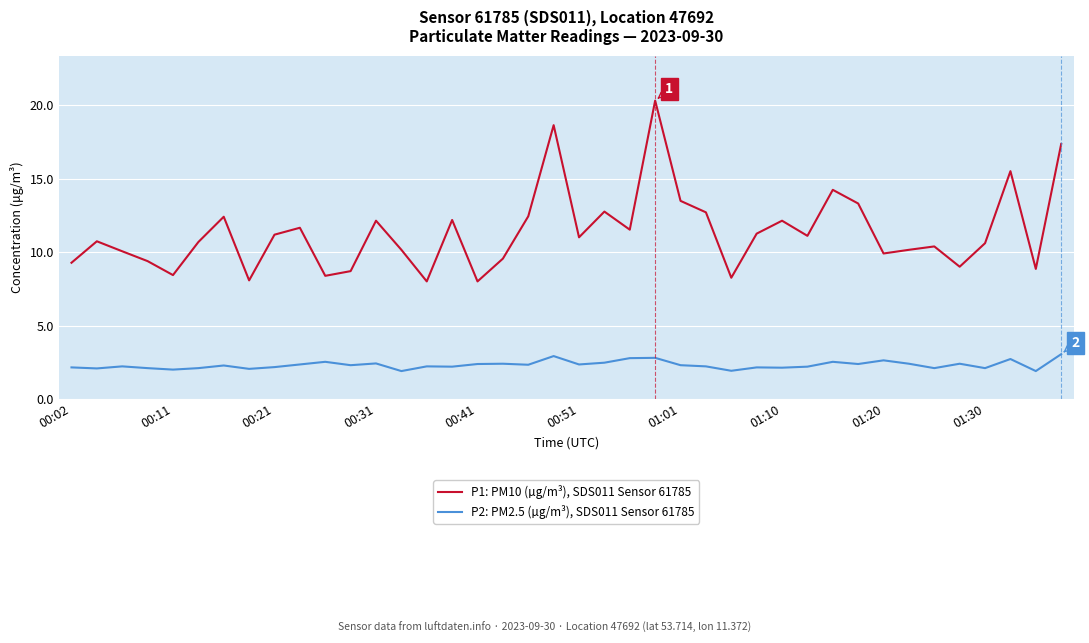

Which series has the largest range (max minus min)?

P1: PM10 (µg/m³), SDS011 Sensor 61785